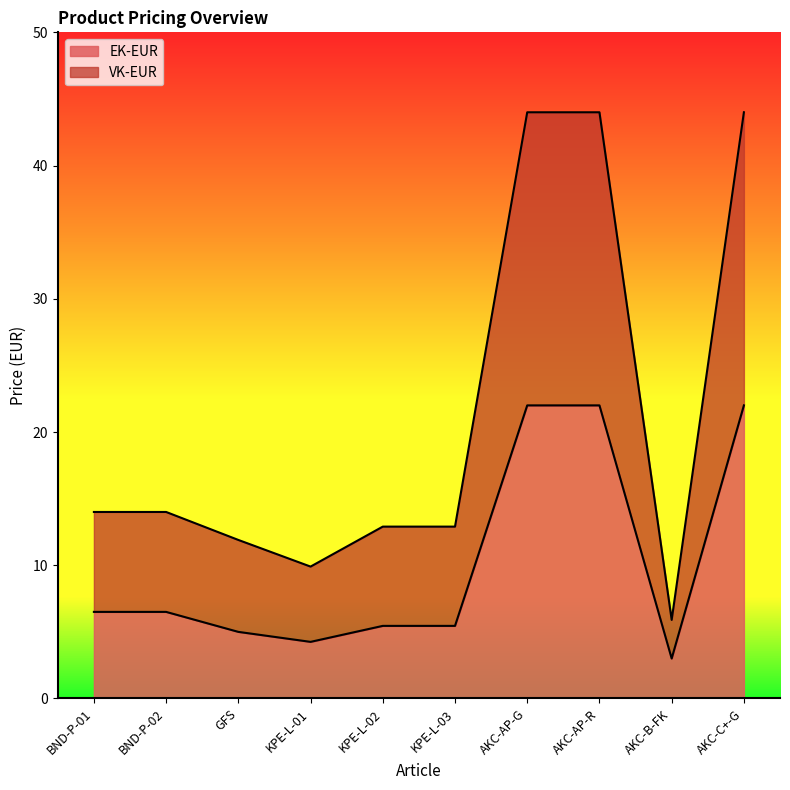

Which series has the largest range (max minus min)?

VK-EUR